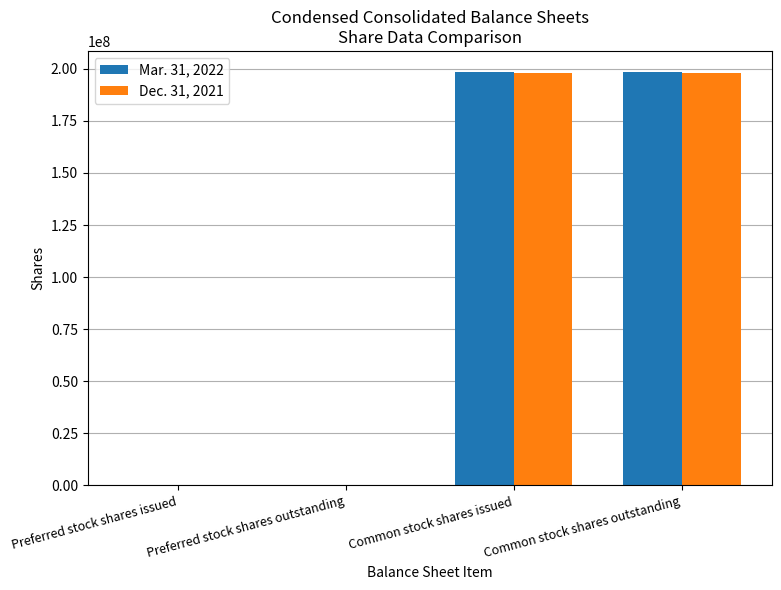

True or false: Dec. 31, 2021 has a value of -83559419 at Preferred stock shares issued.

False